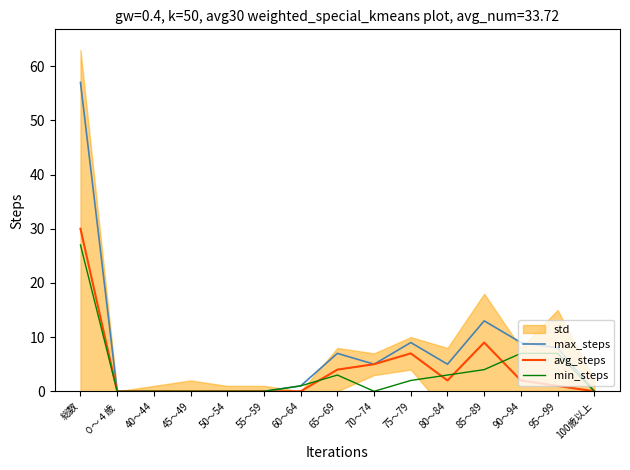

List the labels in order of avg_steps value, largest first.

総数, 85～89, 75～79, 70～74, 65～69, 80～84, 90～94, 95～99, ０～４歳, 40～44, 45～49, 50～54, 55～59, 60～64, 100歳以上